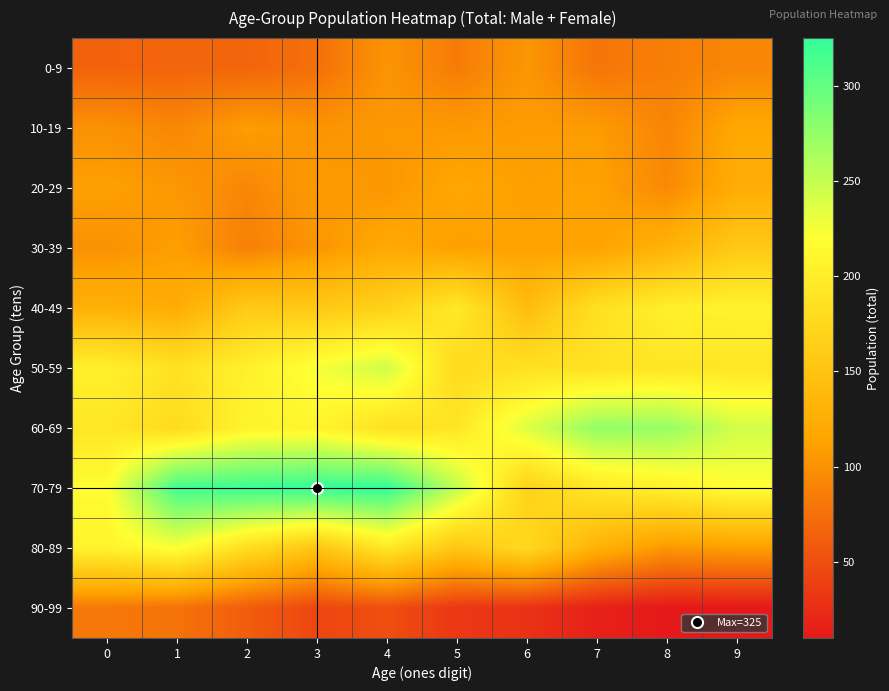

What is the difference between the highest and lowest values at 5?

219